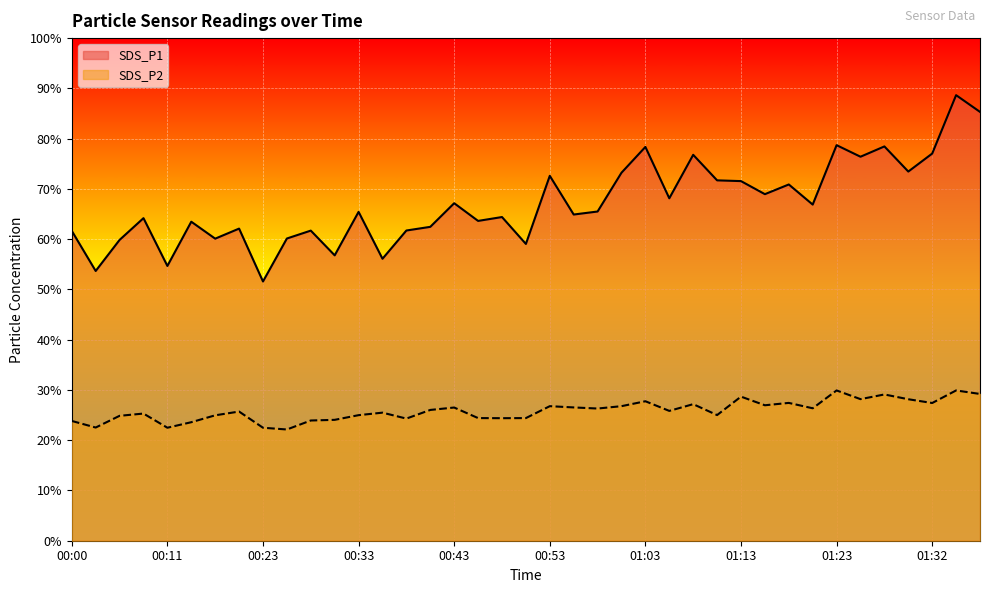

Between 00:08 and 00:46, which series saw the biggest shift?

SDS_P2